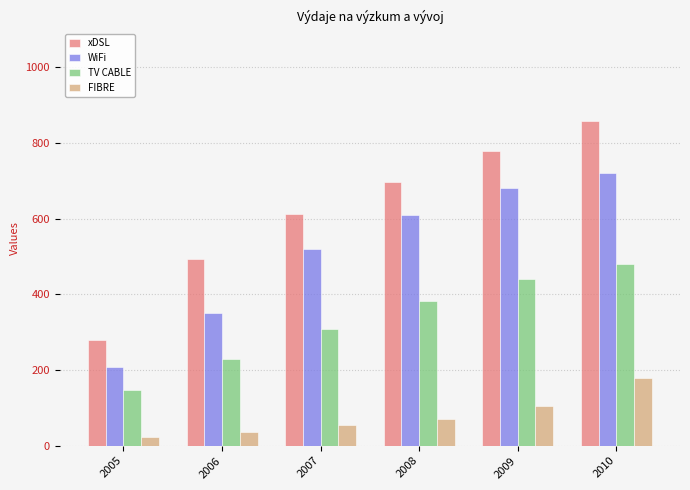

Where is xDSL nearest to the value 569?

2007